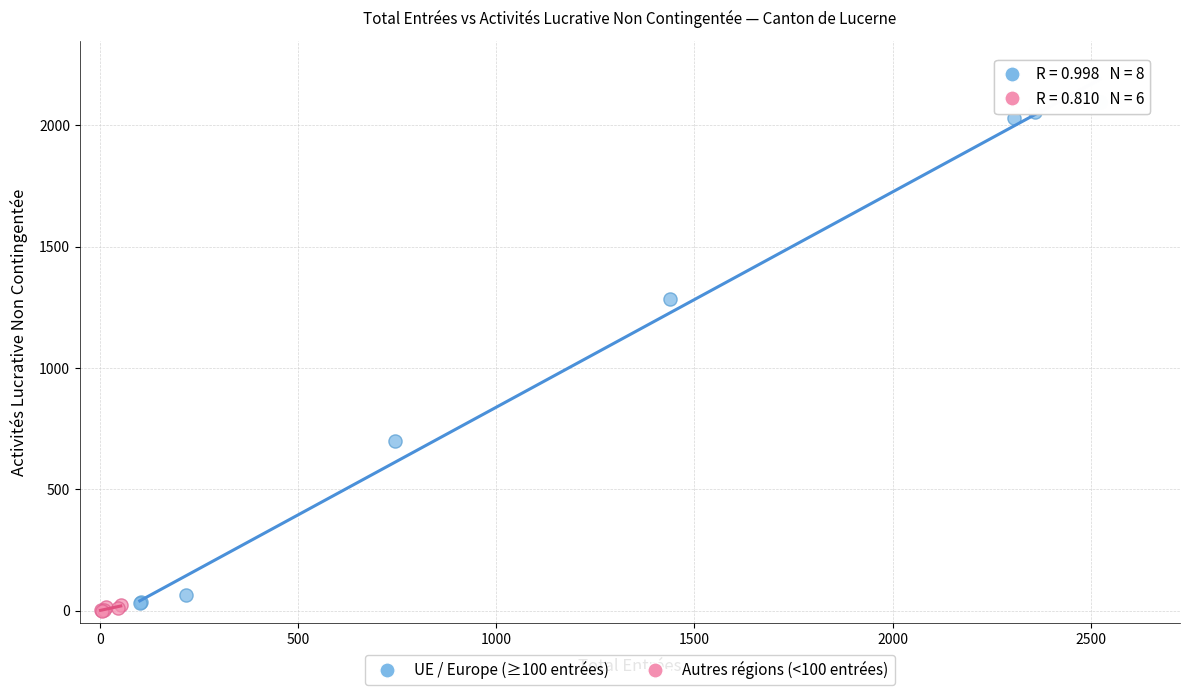

Which series contains the highest Y value?

UE / Europe (≥100 entrées)